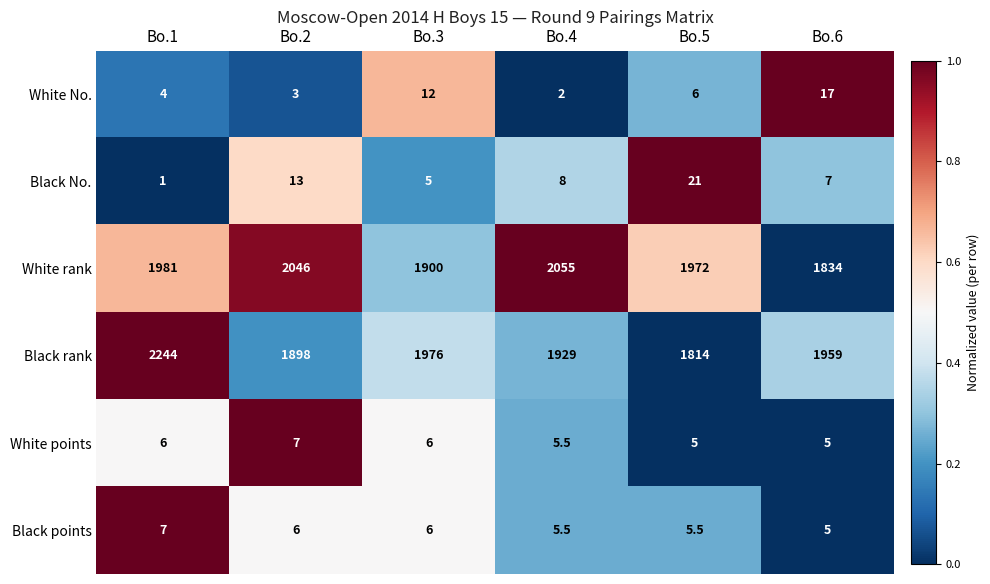

Which label corresponds to the smallest value in the chart?

Bo.1